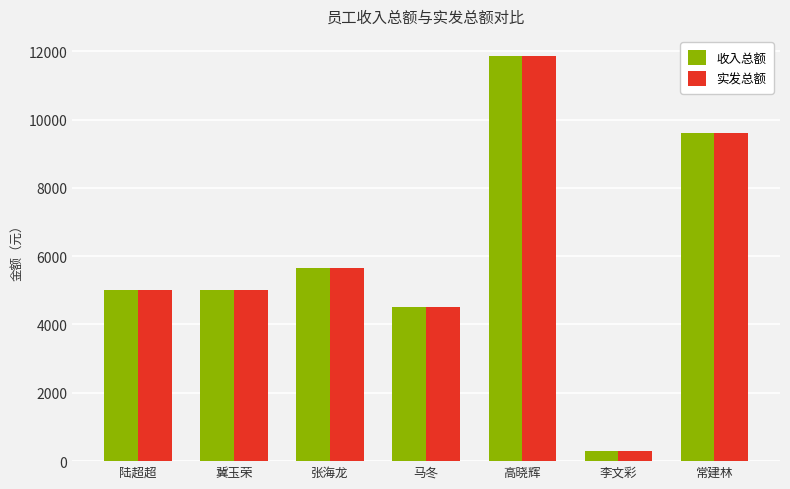

What is the difference between the maximum and minimum values in the 收入总额 series?

11556